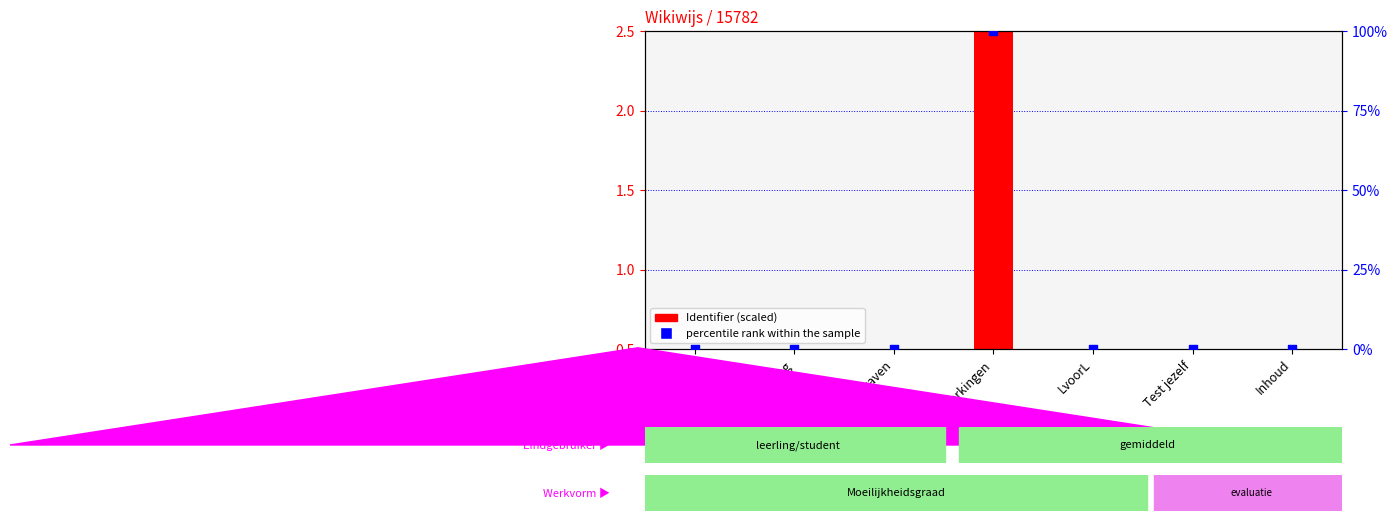

What are all the series names shown in the legend?

Identifier (scaled), percentile rank within the sample